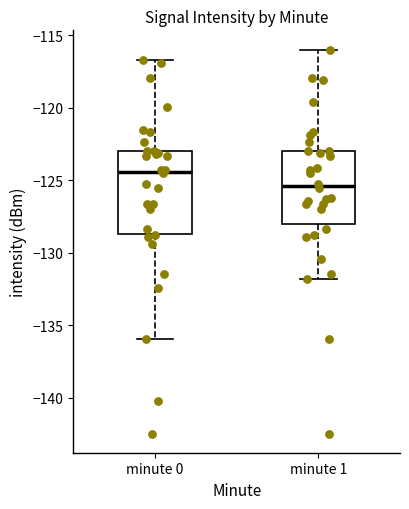

Which box is the tallest, from its lower edge to its upper edge?

minute 0